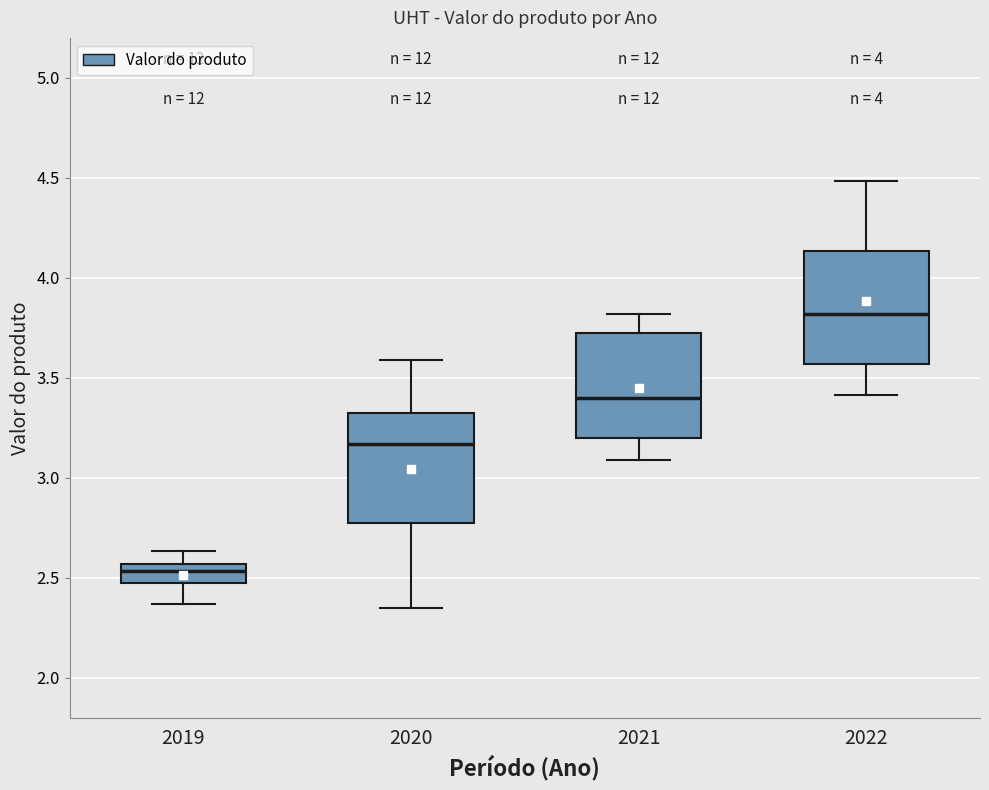

Which box has the highest median line?

2022